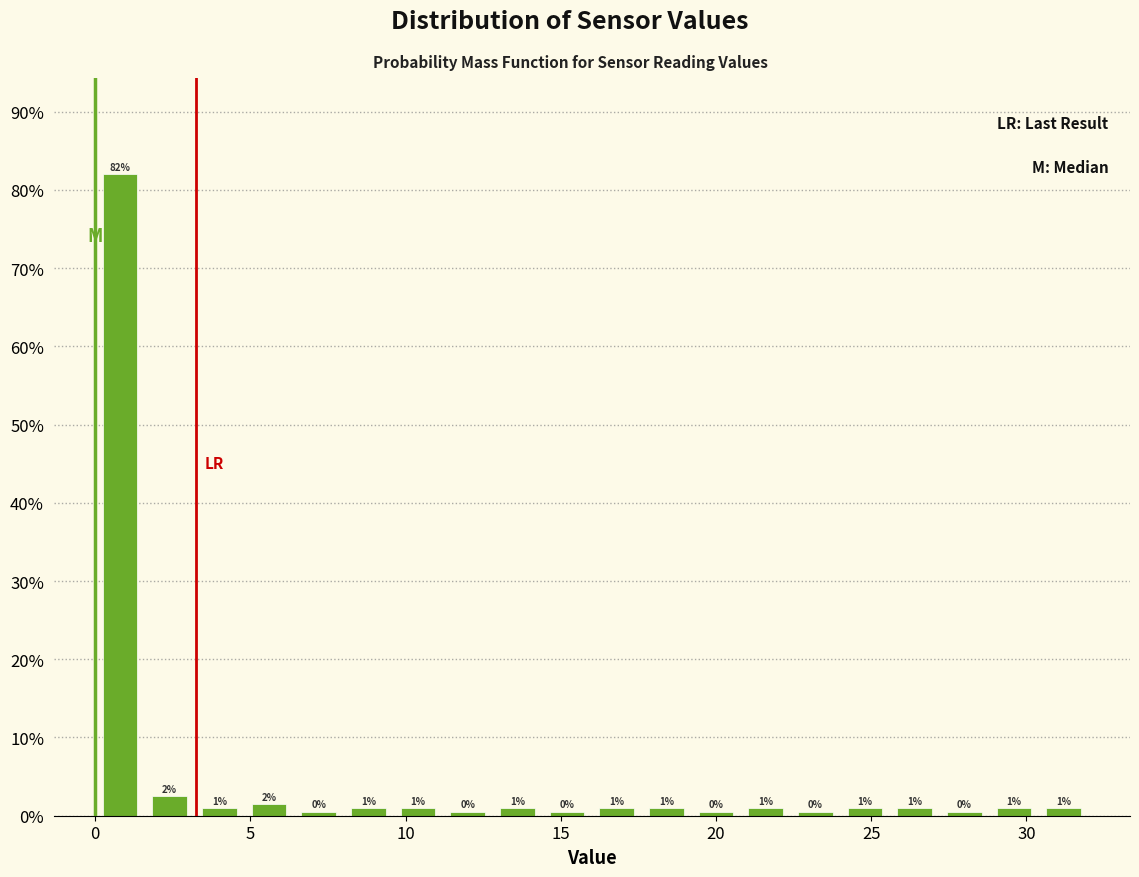

Around what value on the x-axis is the tallest bar? Give the approximate position of its centre, as read against the axis.

1.0